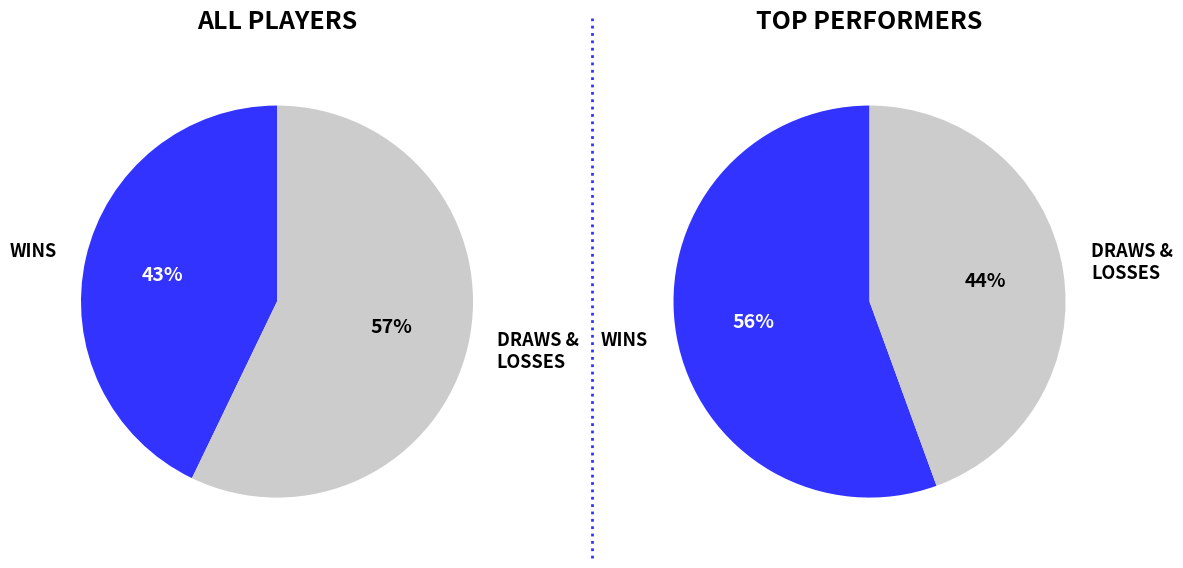

Which series has the widest spread of values?

DRAW